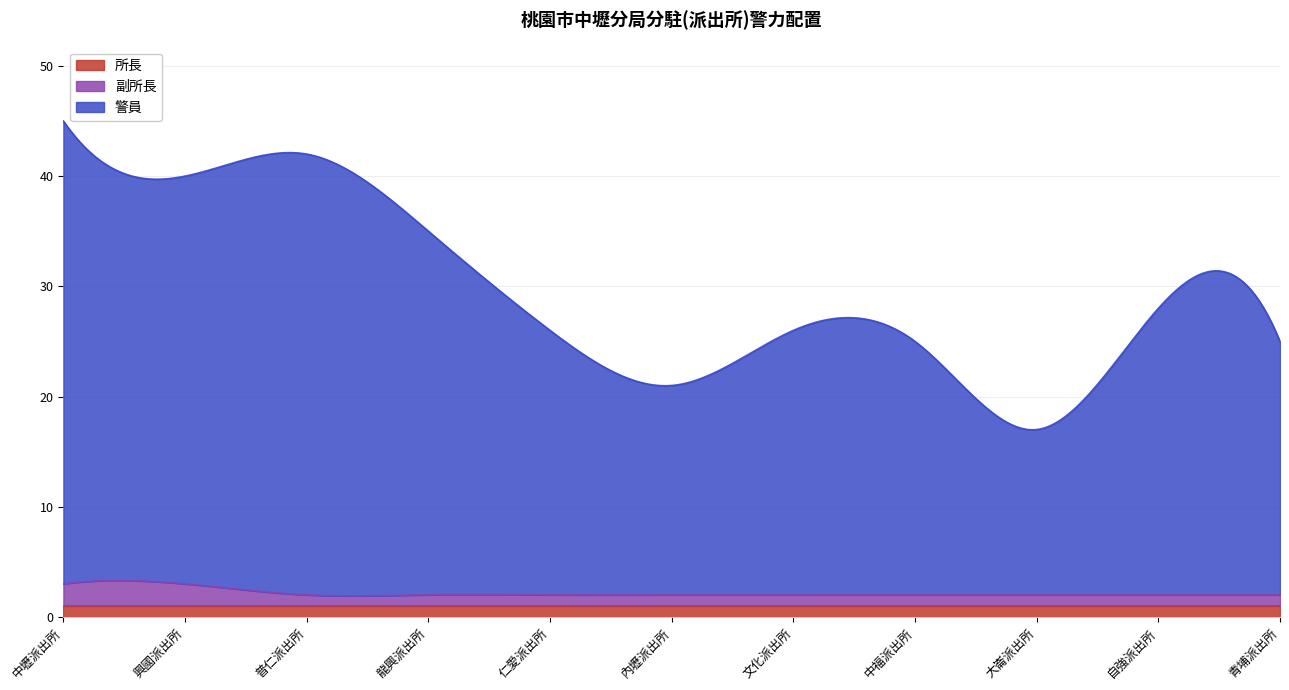

Rank the categories by 副所長 value from lowest to highest.

普仁派出所, 龍興派出所, 仁愛派出所, 內壢派出所, 文化派出所, 中福派出所, 大崙派出所, 自強派出所, 青埔派出所, 中壢派出所, 興國派出所